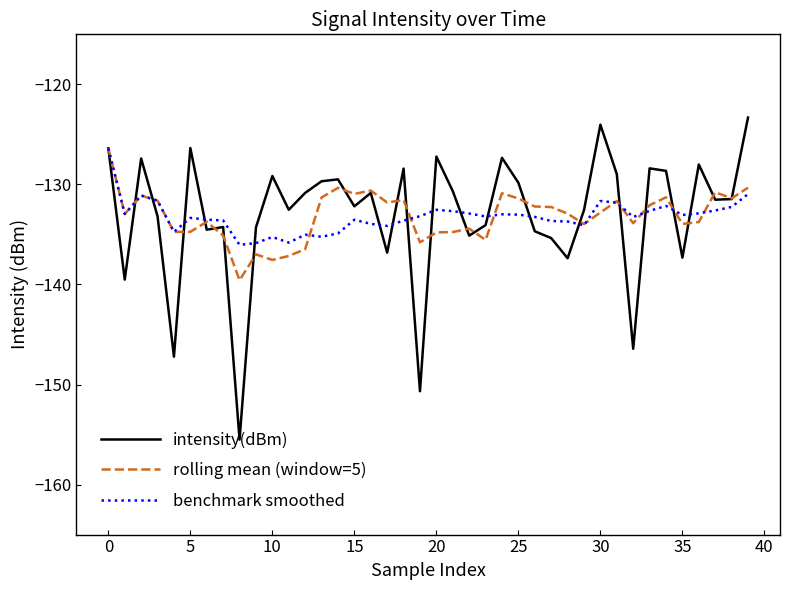

What is the difference between the maximum and second lowest values in the intensity(dBm) series?

27.4